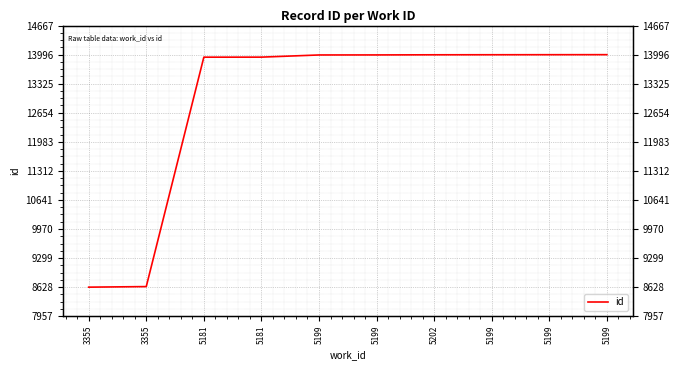

True or false: there are more than 0 points higher than both neighbors.

False